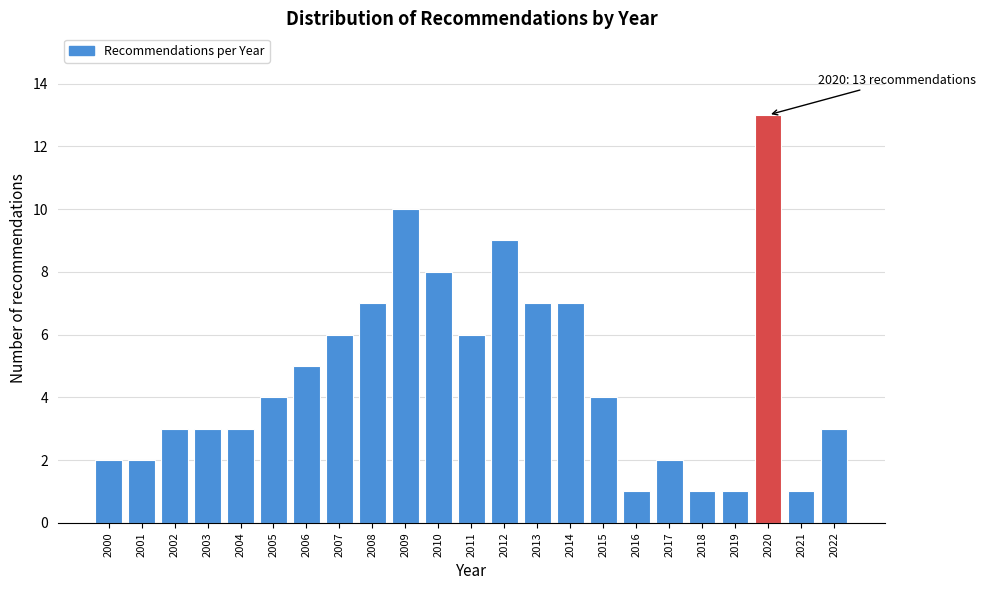

Reading left to right, transcribe all the data shown in this chart.

2	2	3	3	3	4	5	6	7	10	8	6	9	7	7	4	1	2	1	1	13	1	3